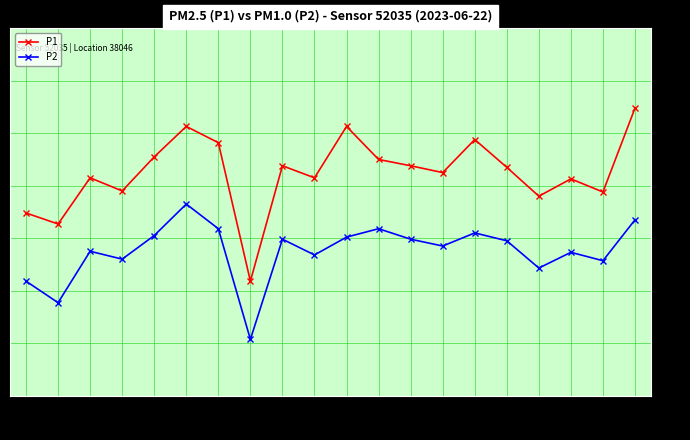

What is the difference between the highest and lowest values at 00:32?

1.4